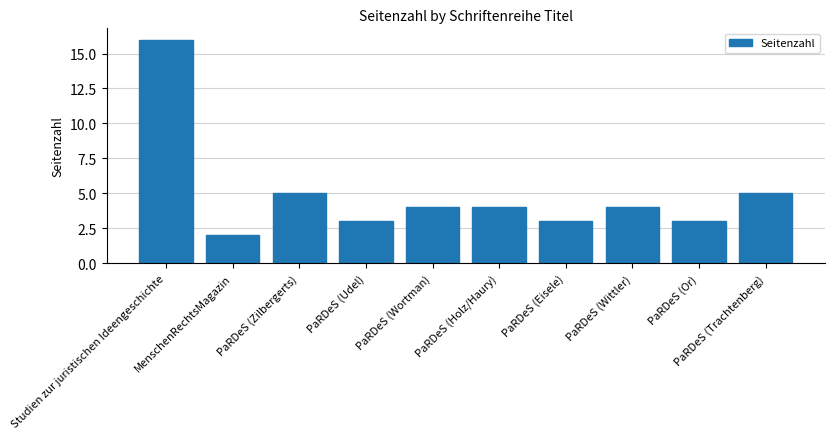

Reading left to right, what are all the values shown in this chart?

16	2	5	3	4	4	3	4	3	5